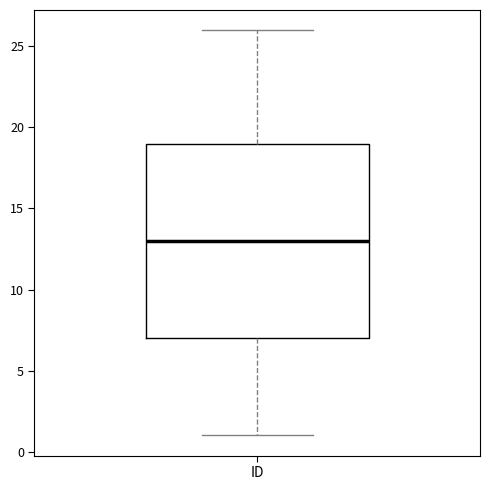

Read this box plot against the y-axis: the position of the median line, the range covered by the box, and the ends of both whiskers. The values are not printed on the chart, so give them approximately, as read against the axis.

median 13, box 7 to 19, whiskers 1 to 26